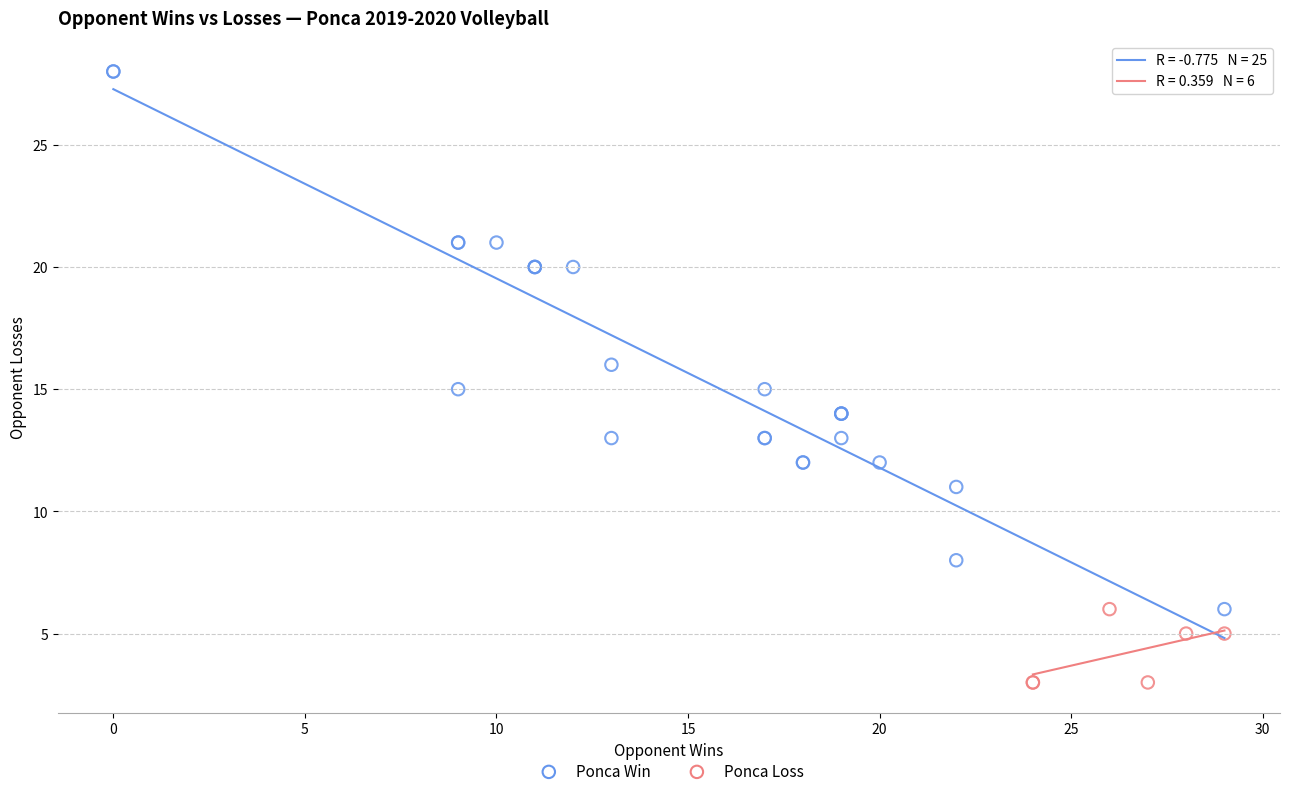

Which series reaches the minimum Y coordinate?

Ponca Loss